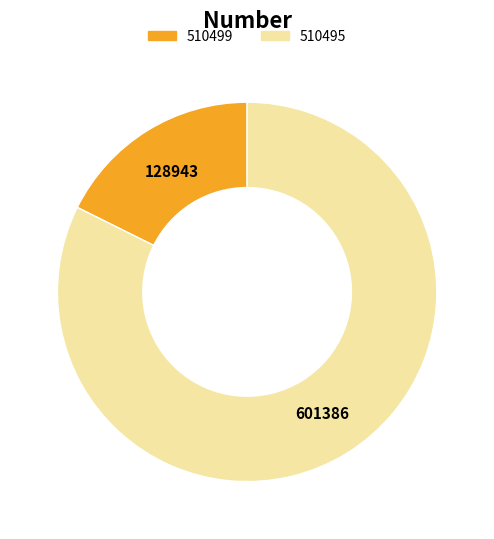

True or false: 510495 accounts for 82% of the total.

True